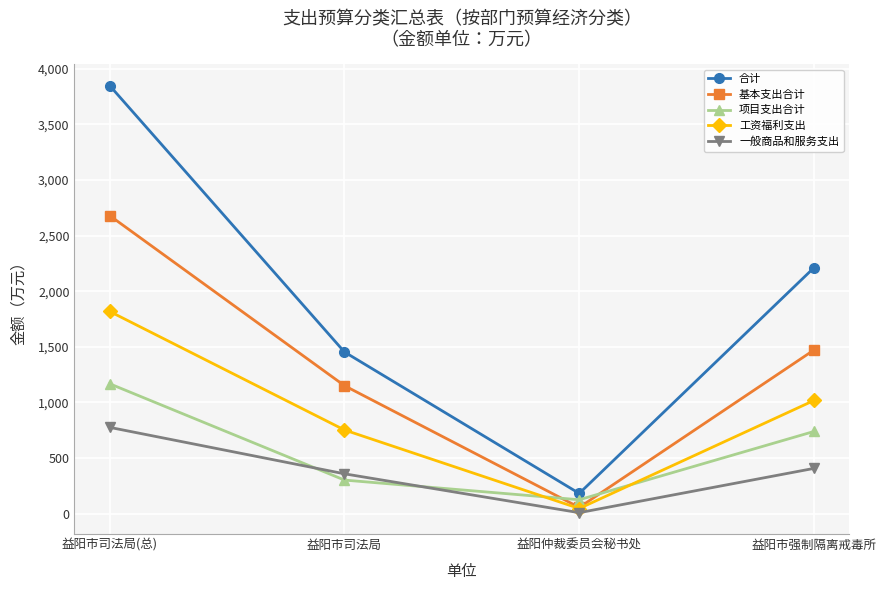

Which series changed the most between 益阳市司法局(总) and 益阳市强制隔离戒毒所?

合计